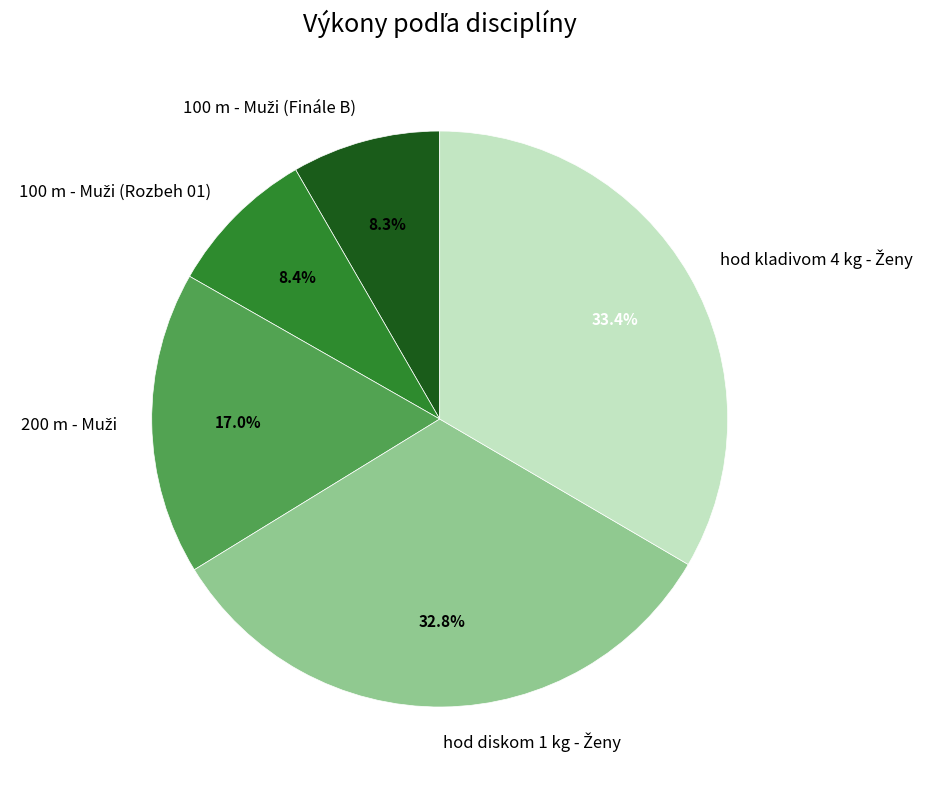

To the nearest percent, what is the difference between the largest and smallest slice percentages?

25%